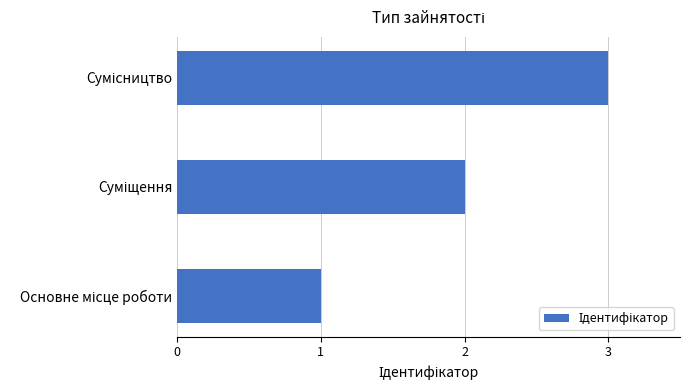

What is the maximum value shown in the chart?

3